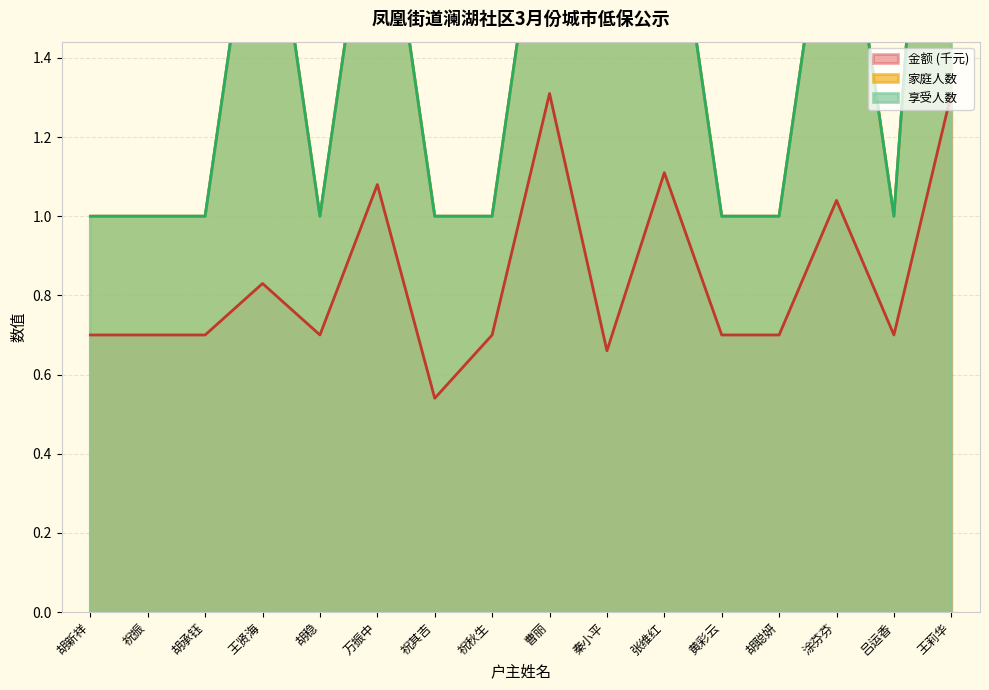

How many values in the 家庭人数 series exceed 1?

7